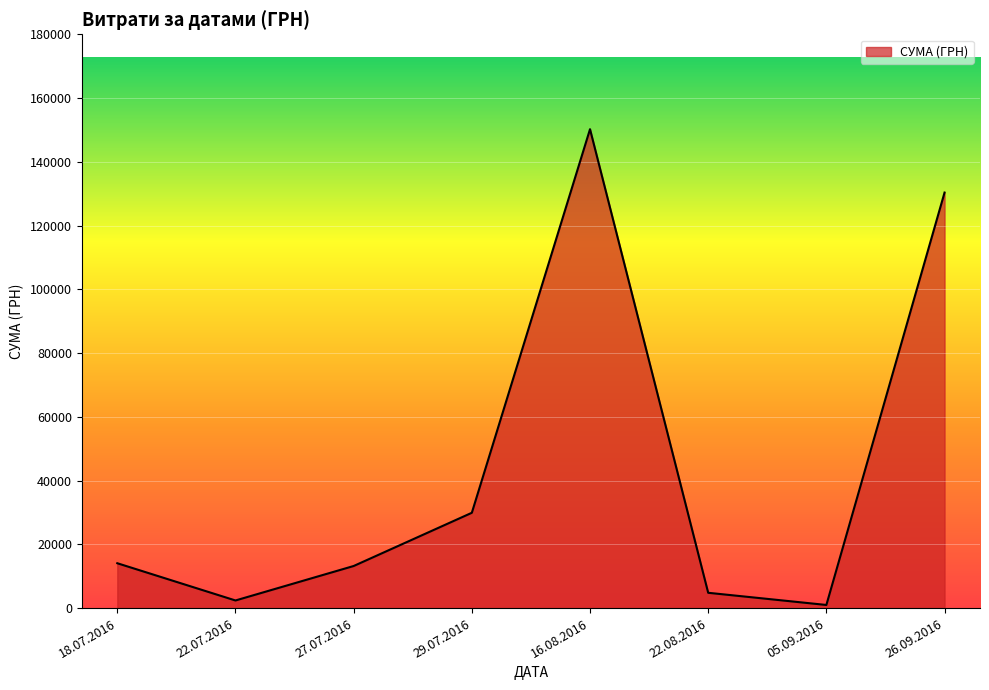

Which has a higher value, 29.07.2016 or 27.07.2016?

29.07.2016